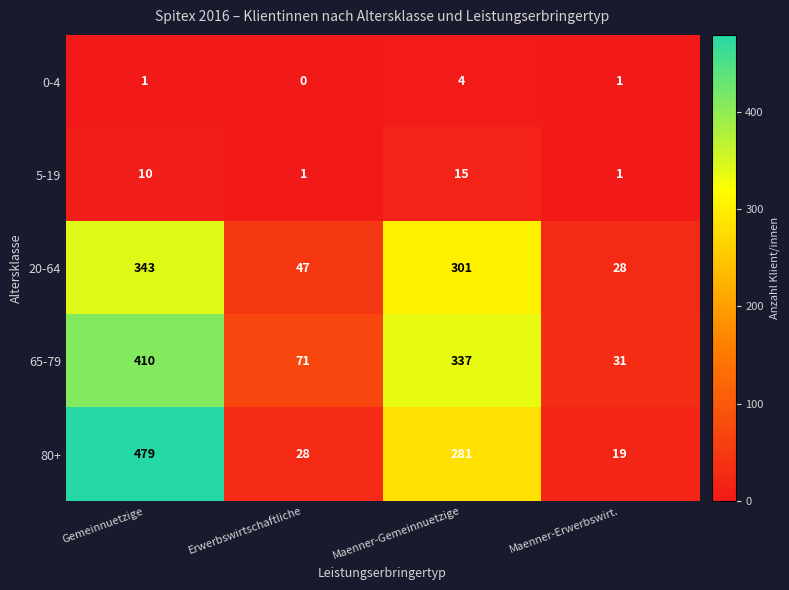

Is it true that 80+ equals 29 at Maenner-Erwerbswirt.?

False